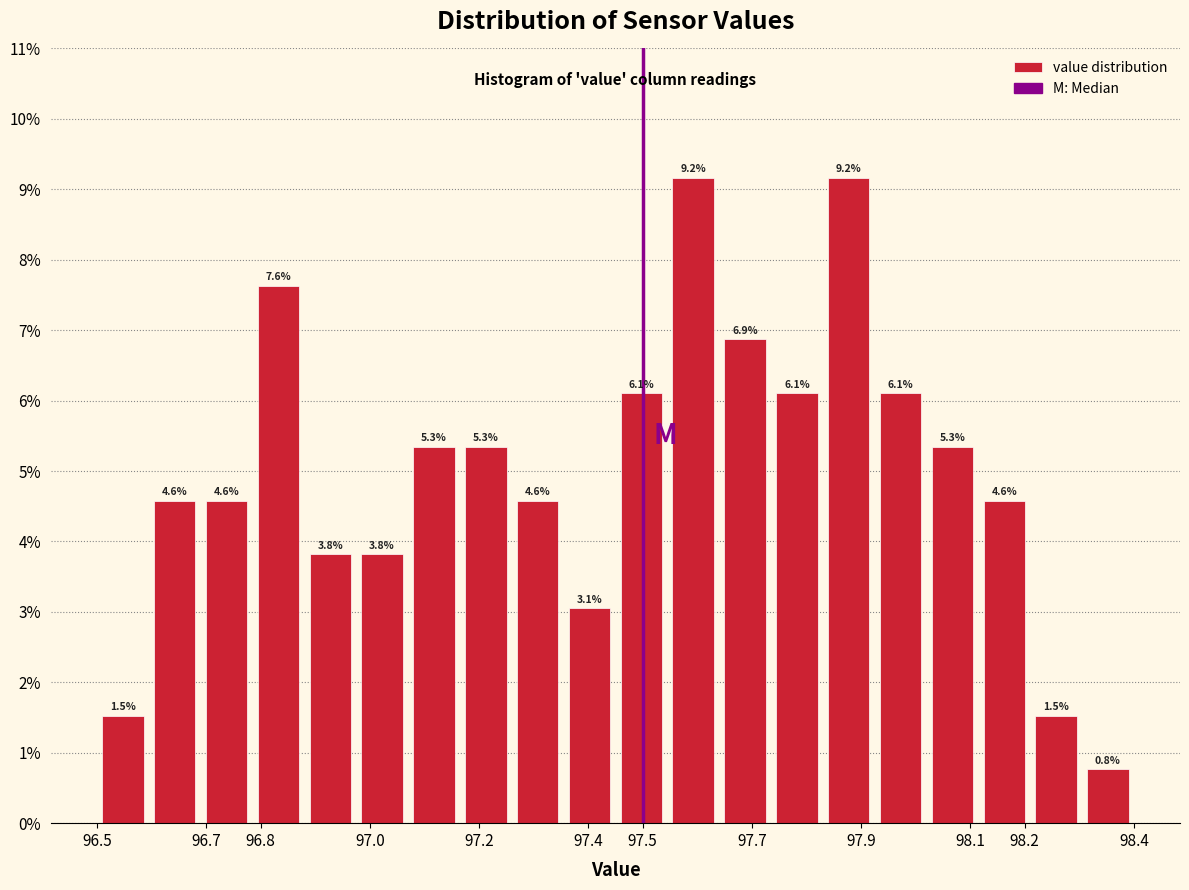

Reading left to right, transcribe this chart: for each bar, give the range it covers on the x-axis and its height. The bar edges are not printed on the chart, so give them approximately, as read against the axis.

96.500 to 96.595: 1.5
96.595 to 96.690: 4.6
96.690 to 96.785: 4.6
96.785 to 96.880: 7.6
96.880 to 96.975: 3.8
96.975 to 97.070: 3.8
97.070 to 97.165: 5.3
97.165 to 97.260: 5.3
97.260 to 97.355: 4.6
97.355 to 97.450: 3.1
97.450 to 97.545: 6.1
97.545 to 97.640: 9.2
97.640 to 97.735: 6.9
97.735 to 97.830: 6.1
97.830 to 97.925: 9.2
97.925 to 98.020: 6.1
98.020 to 98.115: 5.3
98.115 to 98.210: 4.6
98.210 to 98.305: 1.5
98.305 to 98.400: 0.8